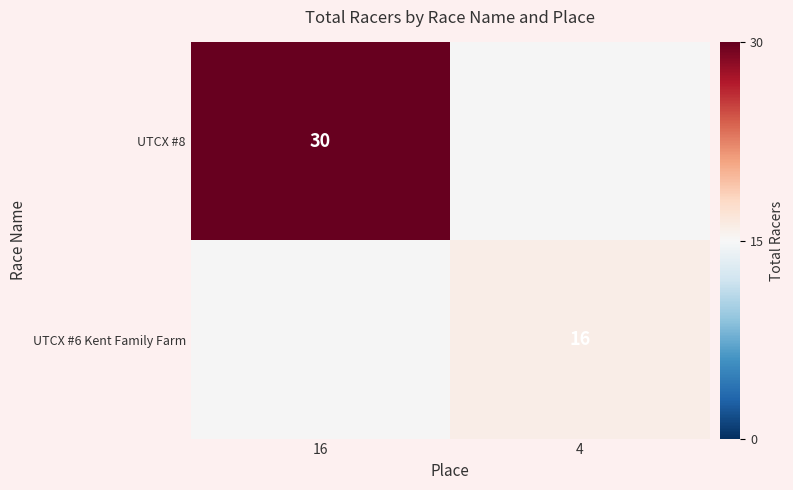

The value of UTCX #8 at 16 is 30. True or false?

True